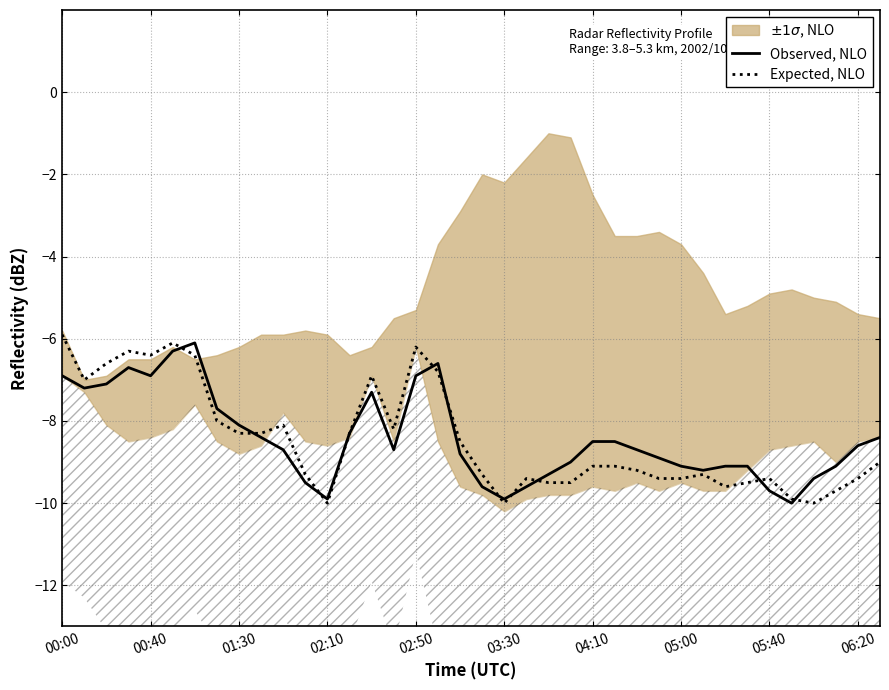

Between 29 and 17, which is larger?

17